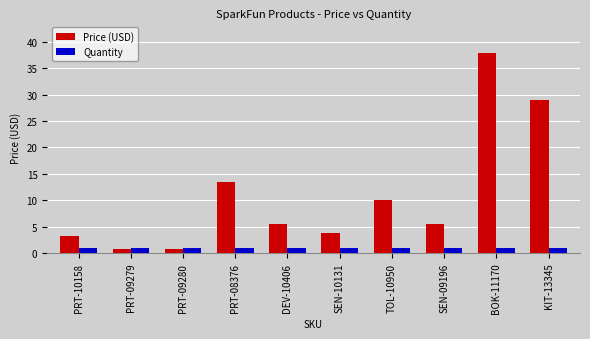

Which series has the largest range (max minus min)?

Price (USD)